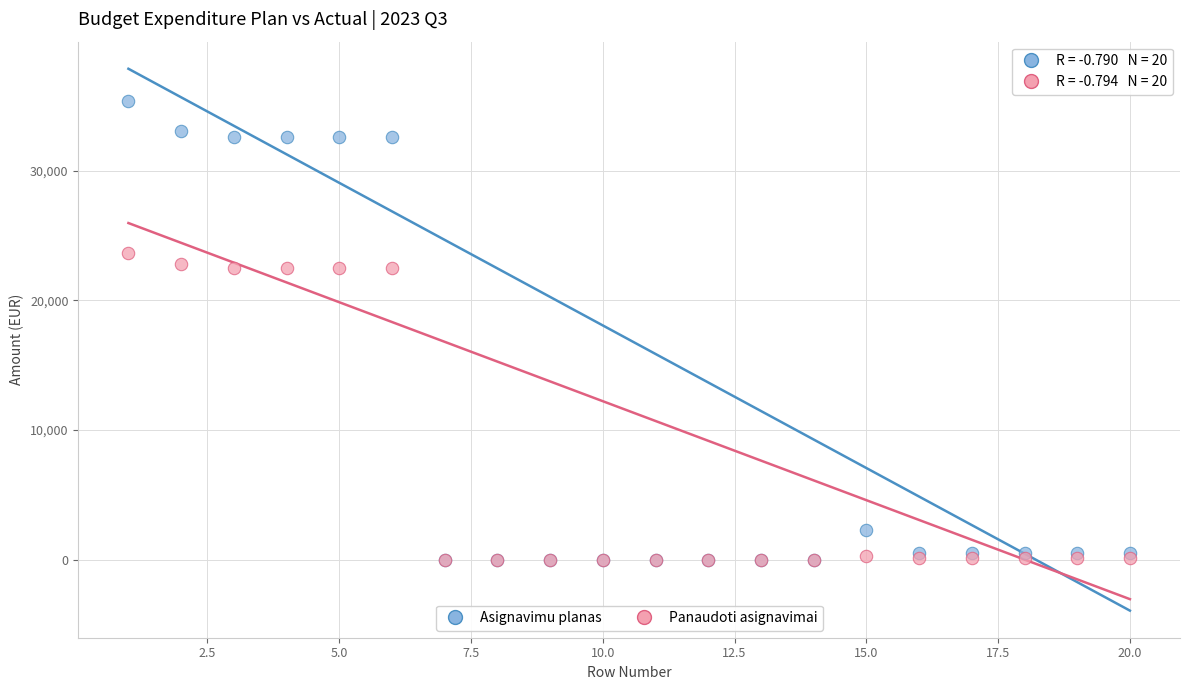

In the Panaudoti asignavimai series, what Y value is closest to 11832?

22501.2